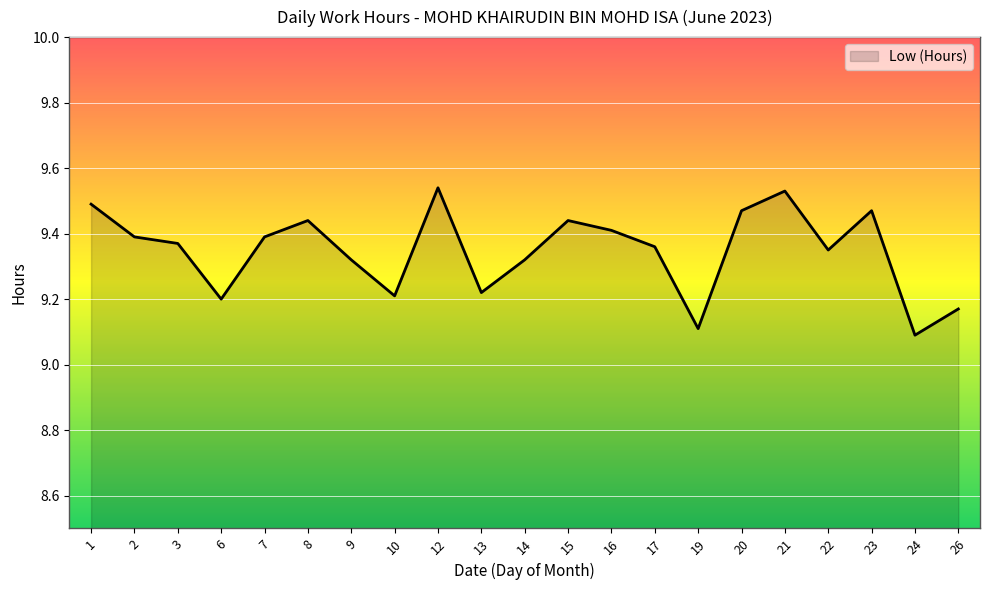

What is the smallest value displayed?

9.1